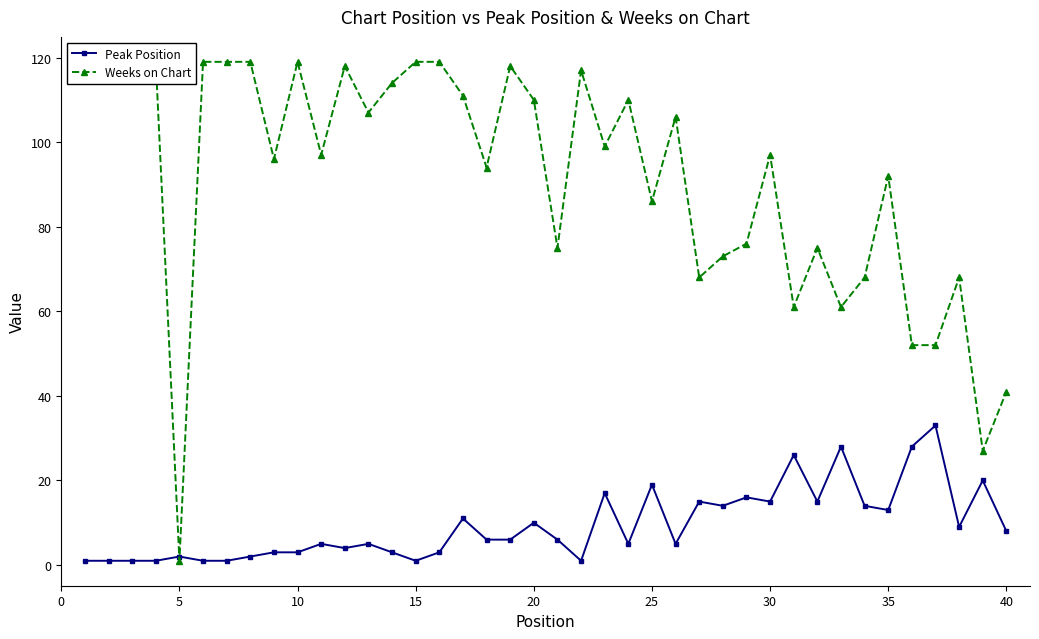

Count the number of categories in the chart.

40